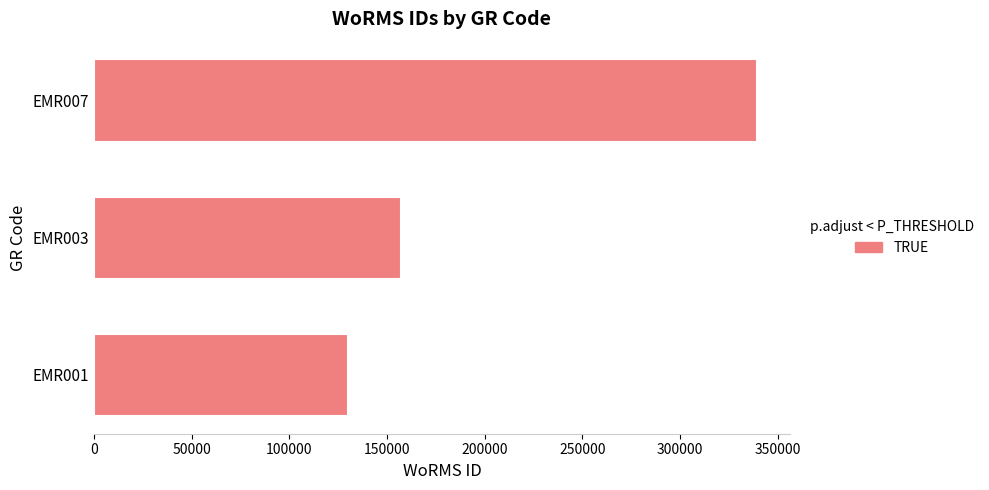

List the labels in order of value, largest first.

EMR007, EMR003, EMR001